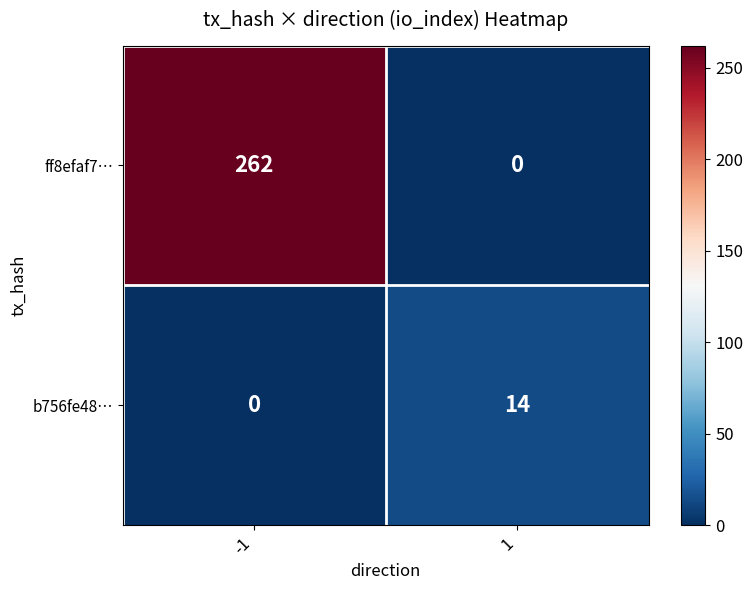

Which series has the largest total across all categories?

ff8efaf7…